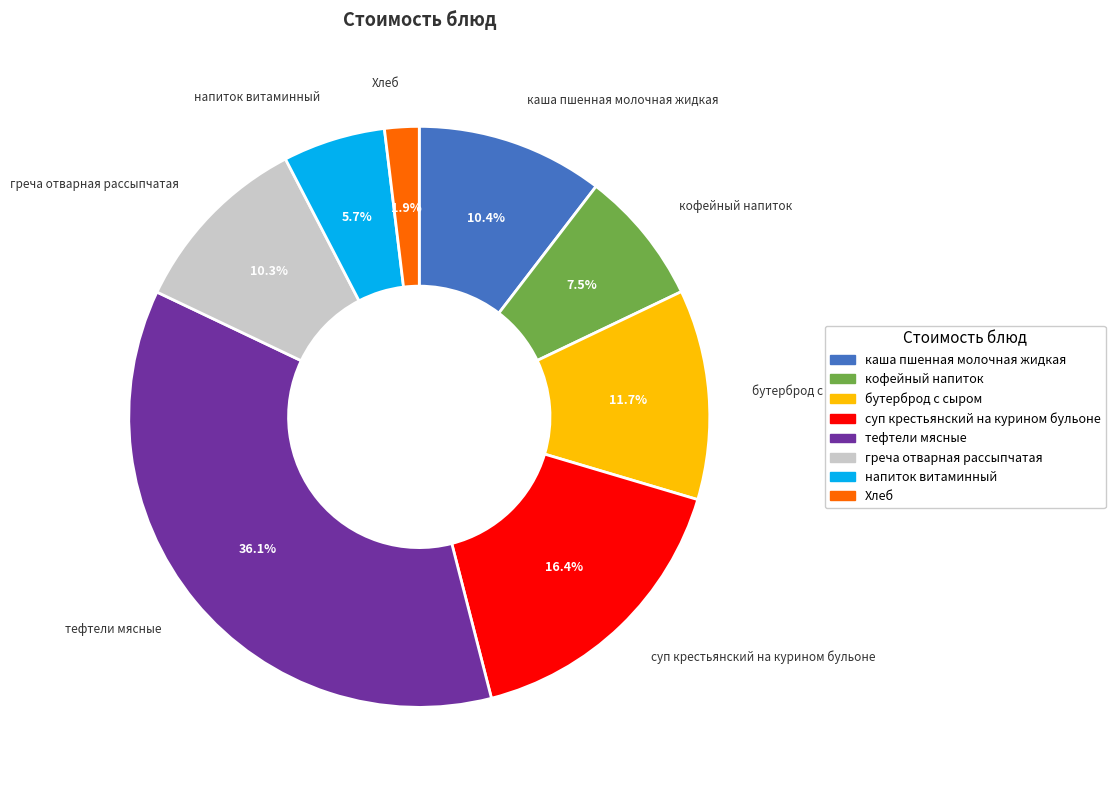

What is the largest slice in the pie chart?

тефтели мясные